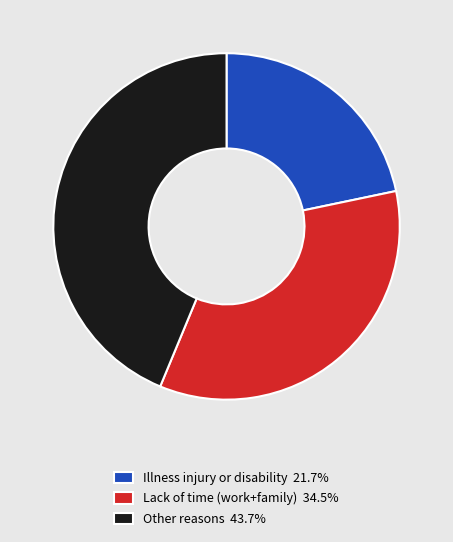

Is there a majority slice in this chart?

No